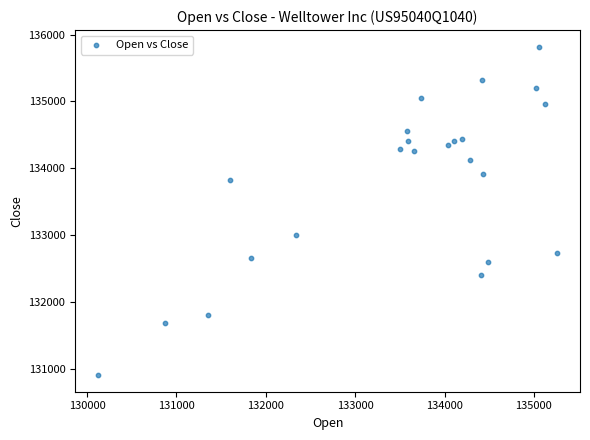

What is the range of Y values (max minus min)?

4923